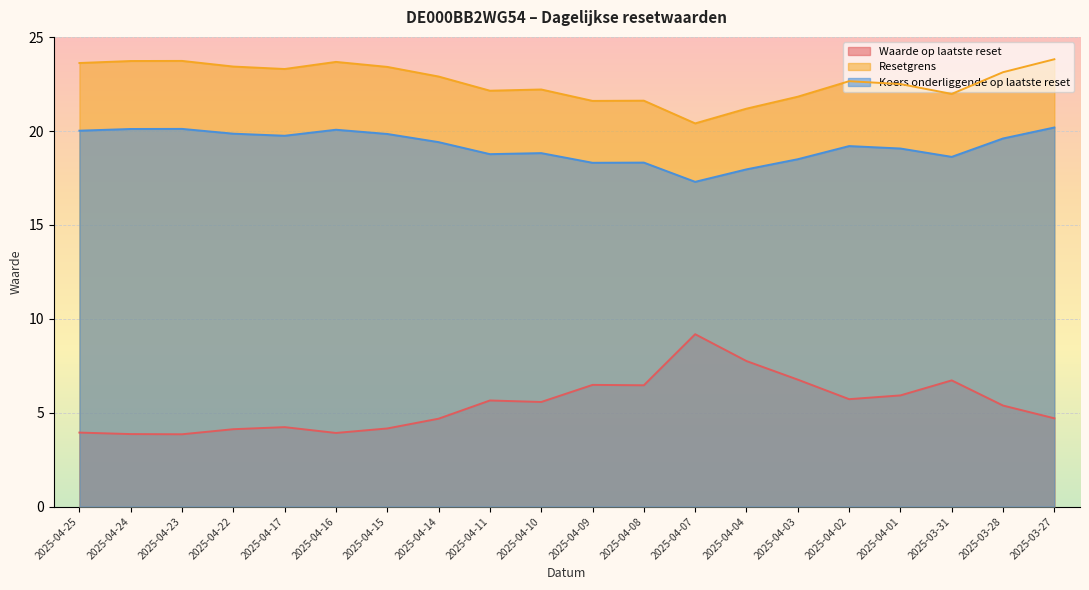

True or false: Koers onderliggende op laatste reset has more than 1 points higher than both neighbors.

True